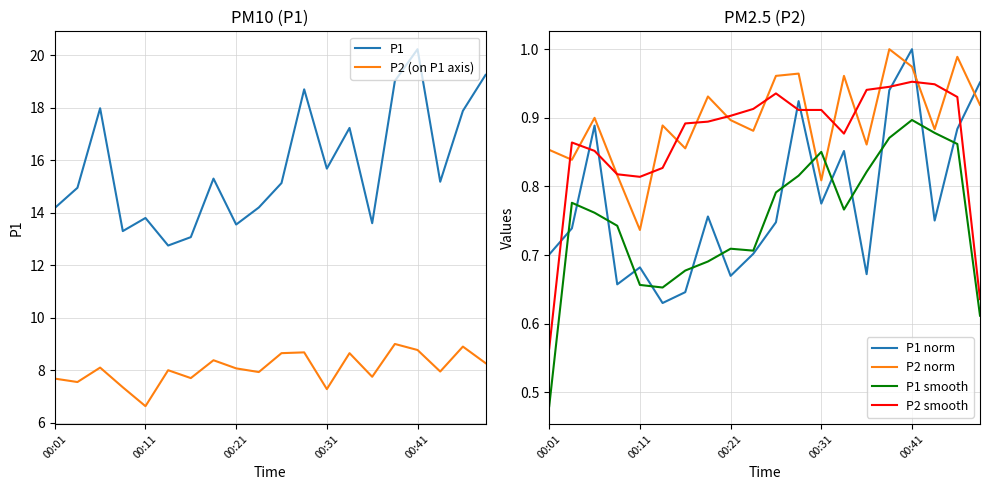

True or false: P1 and P1 norm cross at least once.

False